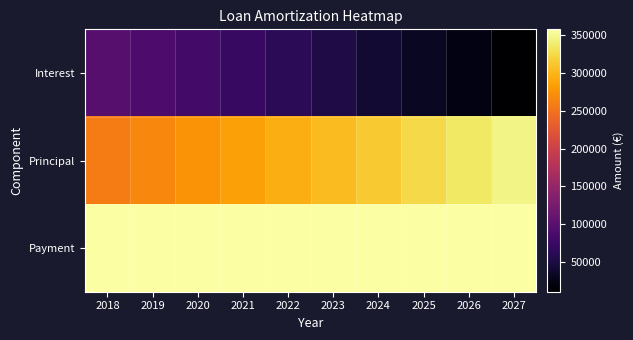

How many categories are shown in the chart?

10